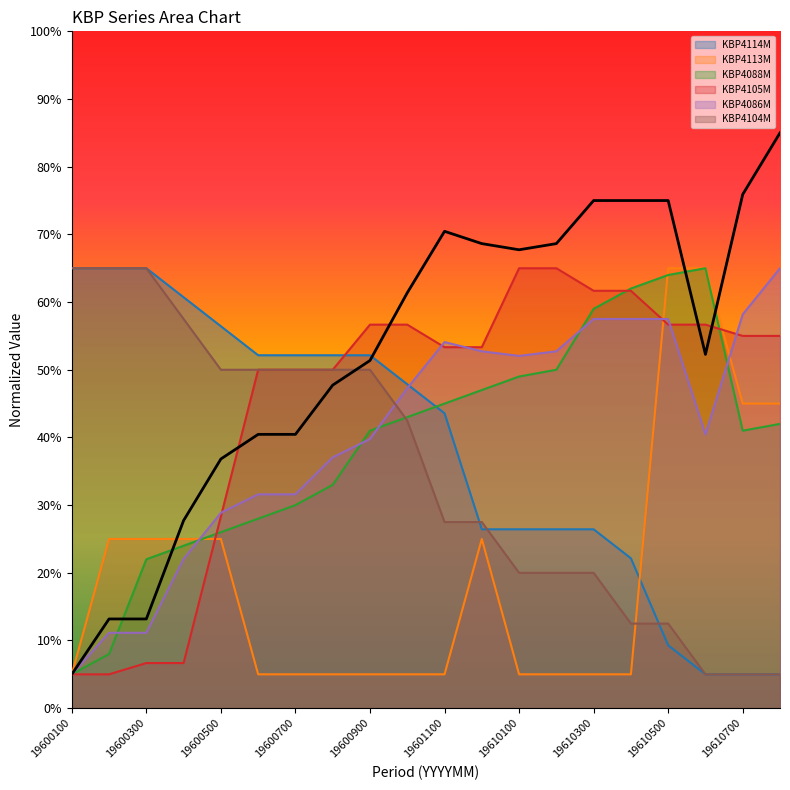

What is the smallest value displayed?

5.0